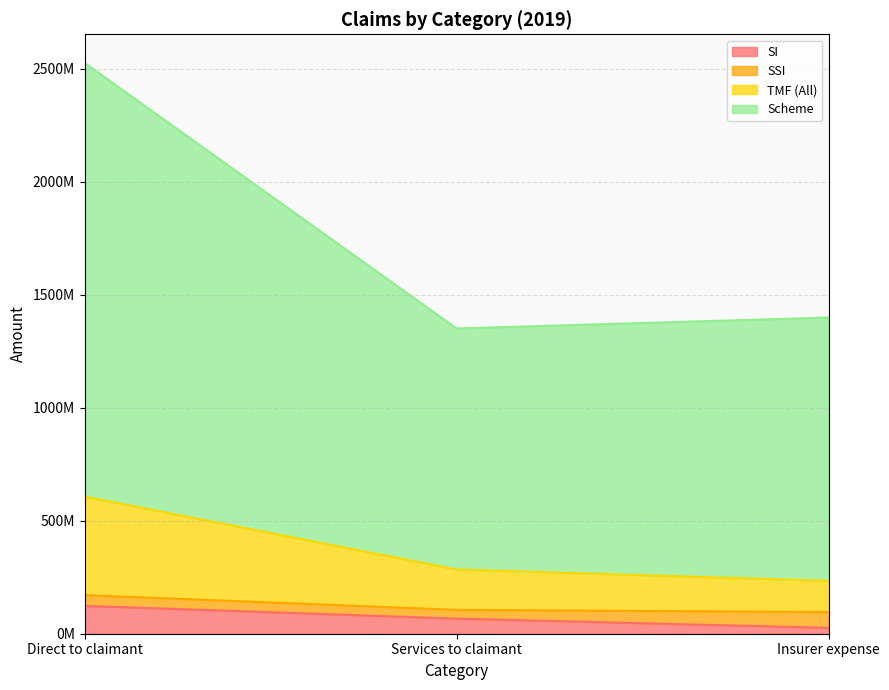

At which category is the sum across all series the highest?

Direct to claimant